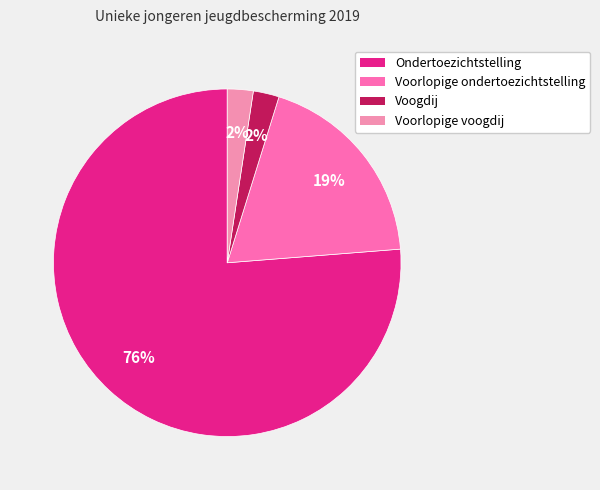

How many segments does this pie chart have?

4